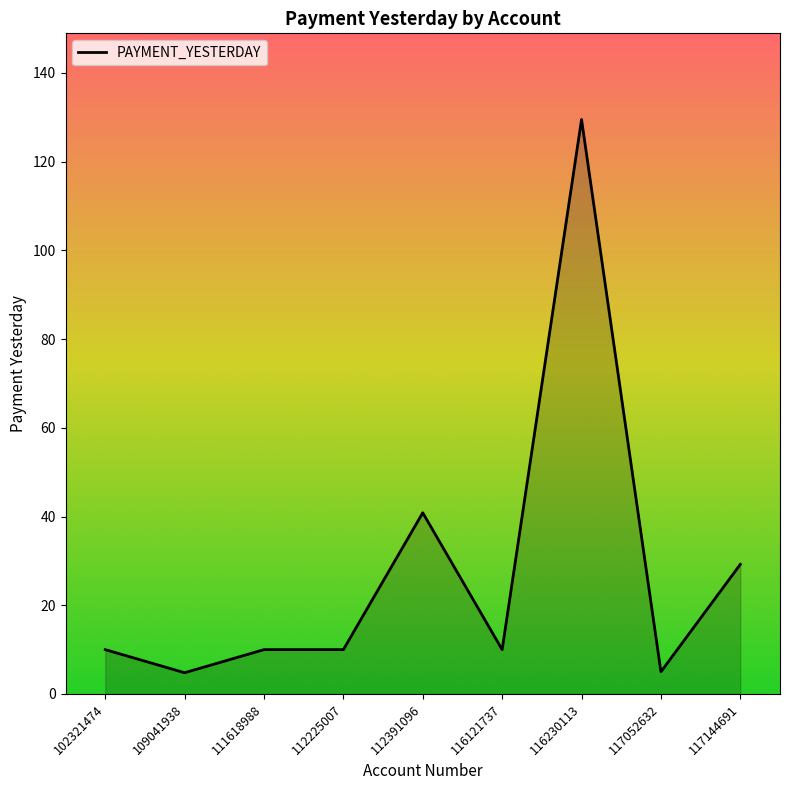

The chart shows a value of 10.0 at 102321474. True or false?

True